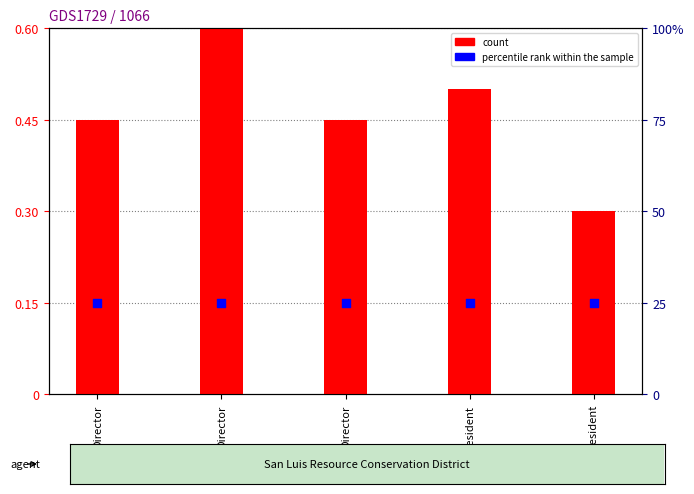

Which series contains the lowest Y value?

count